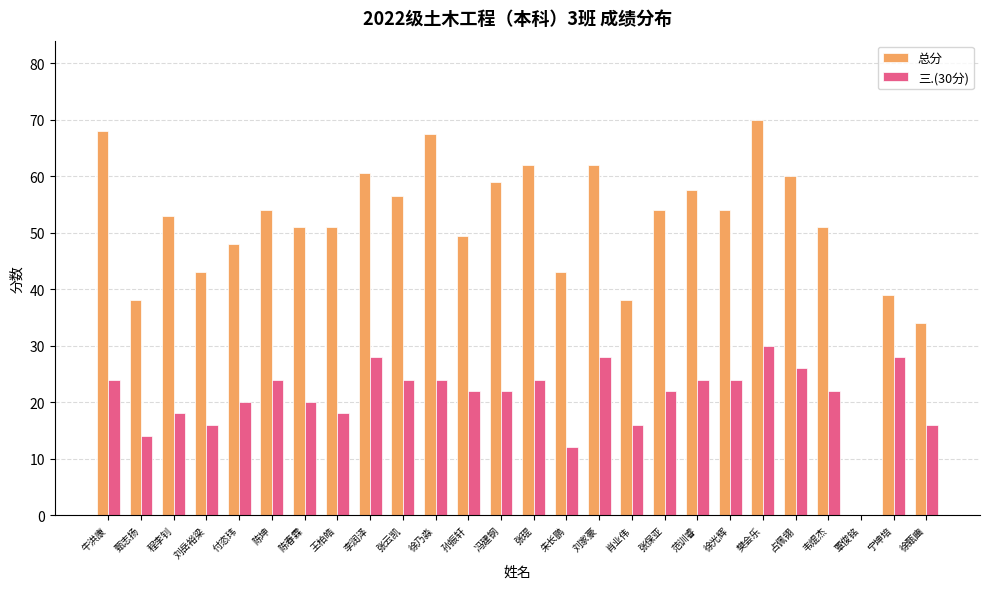

Reading left to right, extract all data points from this chart.

总分: 牛洪康=68.0	甄志扬=38.0	程李钊=53.0	刘岳裕梁=43.0	付恣玮=48.0	陈坤=54.0	陈春霖=51.0	王柏皓=51.0	李润泽=60.5	张云凯=56.5	徐乃淼=67.5	孙振轩=49.5	冯建钢=59.0	张琨=62.0	朱长鹏=43.0	刘家豪=62.0	肖业伟=38.0	张保亚=54.0	范训睿=57.5	徐光辉=54.0	樊会乐=70.0	占佩翎=60.0	韦焜杰=51.0	覃俊铭=0.0	宁坤培=39.0	徐甄豳=34.0
三.(30分): 牛洪康=24.0	甄志扬=14.0	程李钊=18.0	刘岳裕梁=16.0	付恣玮=20.0	陈坤=24.0	陈春霖=20.0	王柏皓=18.0	李润泽=28.0	张云凯=24.0	徐乃淼=24.0	孙振轩=22.0	冯建钢=22.0	张琨=24.0	朱长鹏=12.0	刘家豪=28.0	肖业伟=16.0	张保亚=22.0	范训睿=24.0	徐光辉=24.0	樊会乐=30.0	占佩翎=26.0	韦焜杰=22.0	覃俊铭=0.0	宁坤培=28.0	徐甄豳=16.0